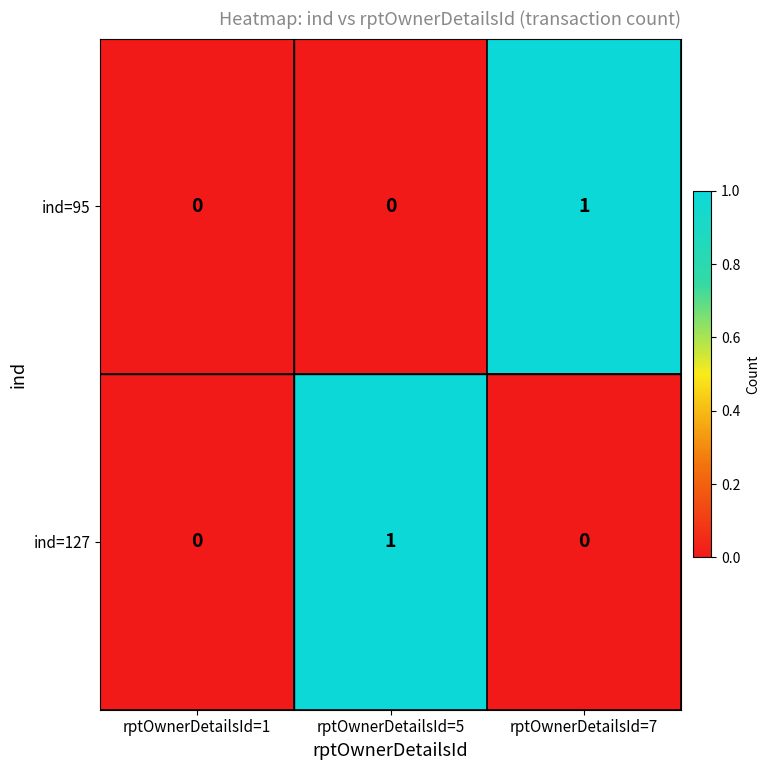

Is it true that ind=95 equals 0 at rptOwnerDetailsId=5?

True